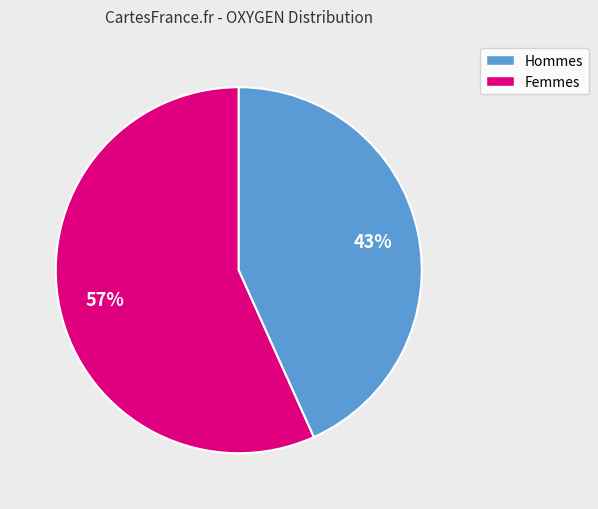

To the nearest percent, what is the average slice percentage?

50%